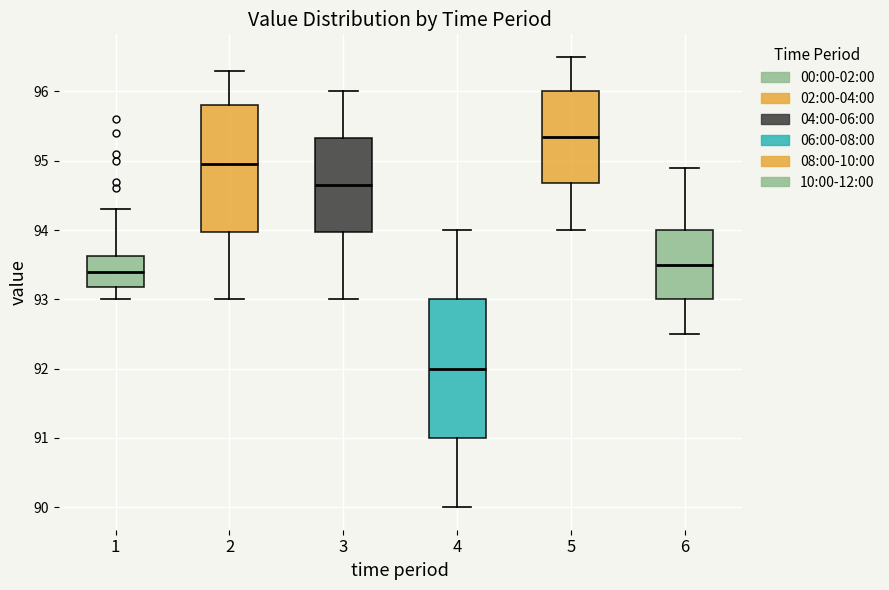

Where does the median line of the box at x = 3 sit on the y-axis? The values are not printed on the chart, so give them approximately, as read against the axis.

94.7